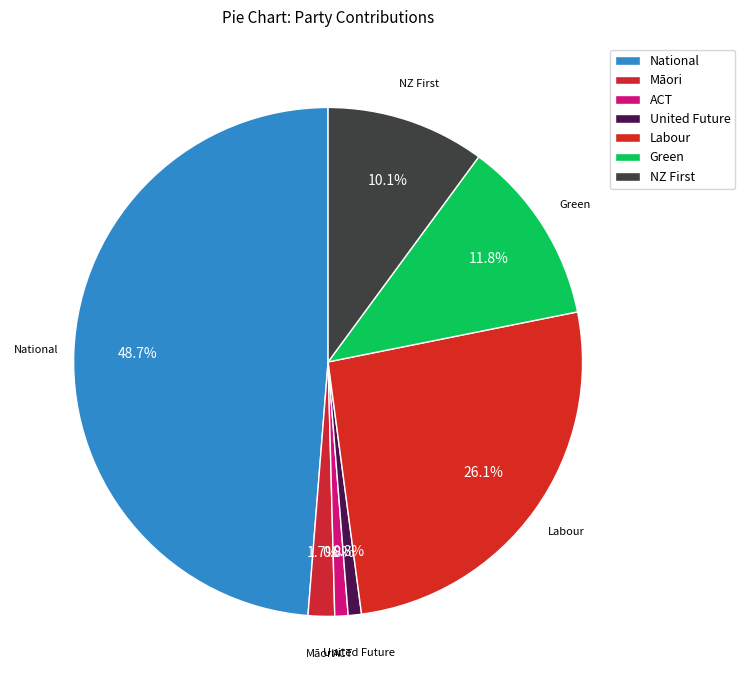

To the nearest percent, what portion does United Future represent?

1%